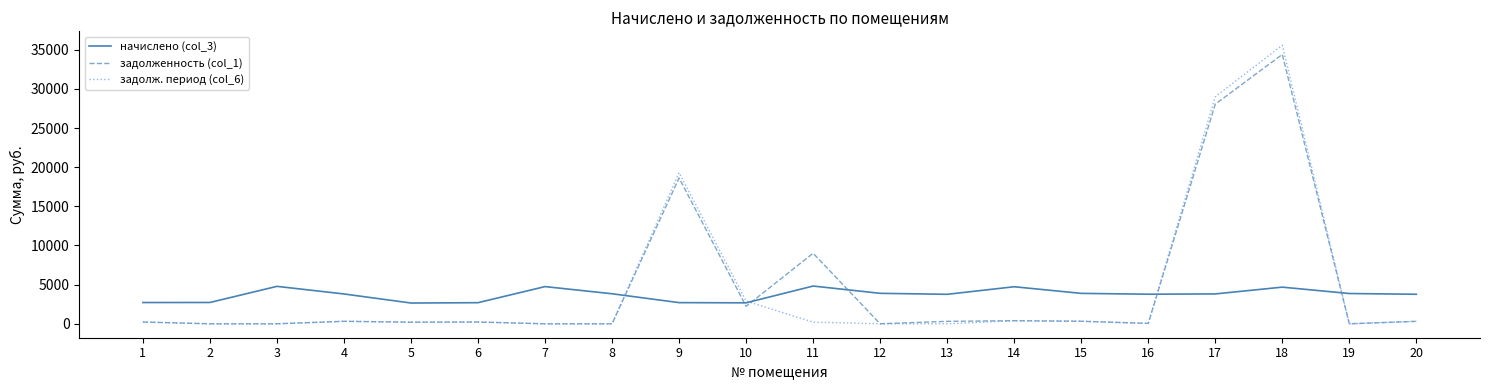

What is the sum of the задолж. период (col_6) values at 10 and 5?

3124.4